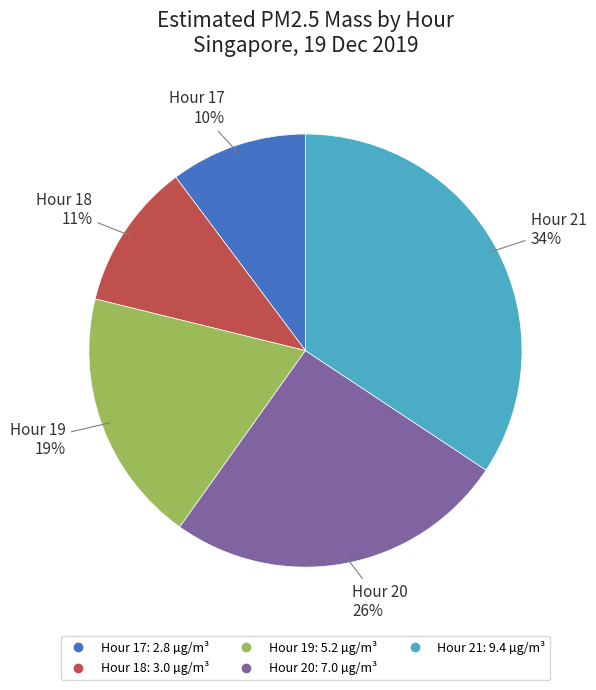

What is the ratio of the value at Hour 21 to the value at Hour 19?

1.8